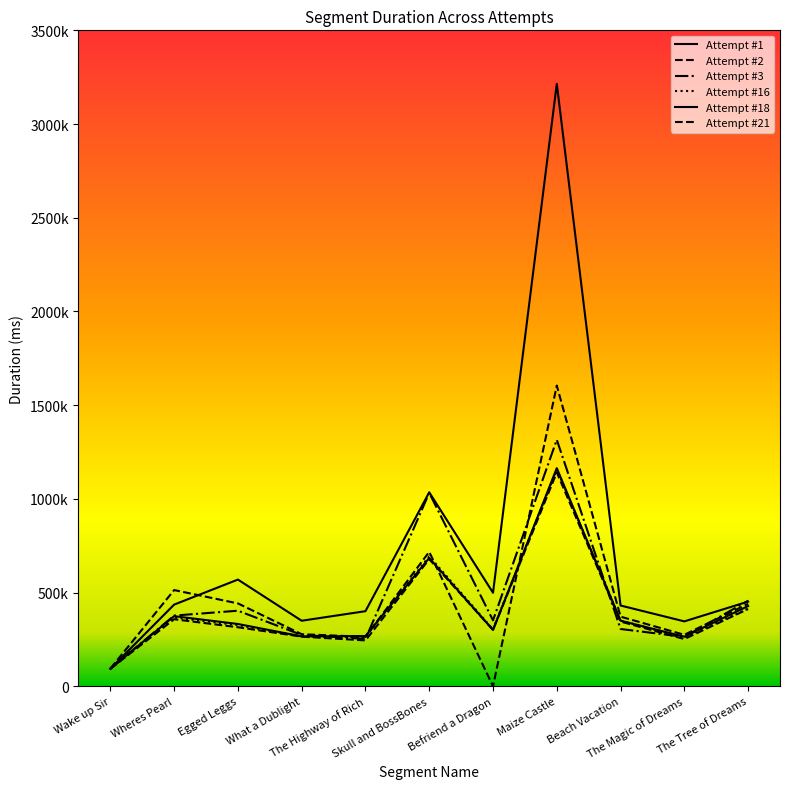

What is the label of the 9th point from the left?

Beach Vacation